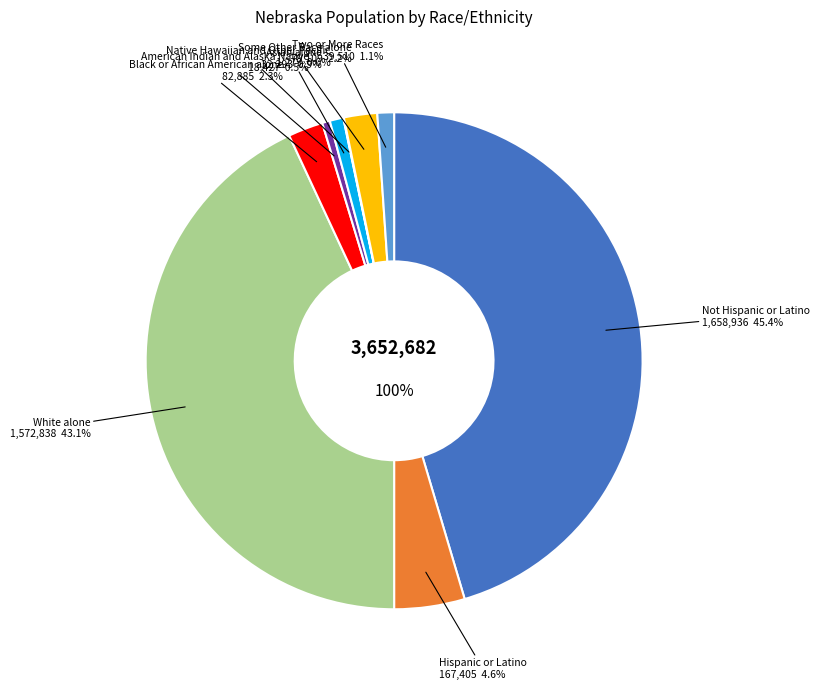

To the nearest percent, what is the average slice percentage?

11%